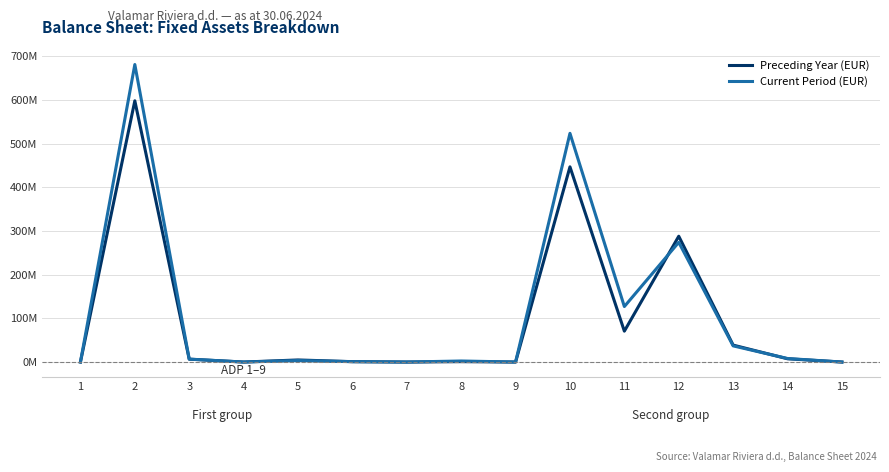

Rank the series at 12 from highest to lowest value.

Preceding Year (EUR), Current Period (EUR)